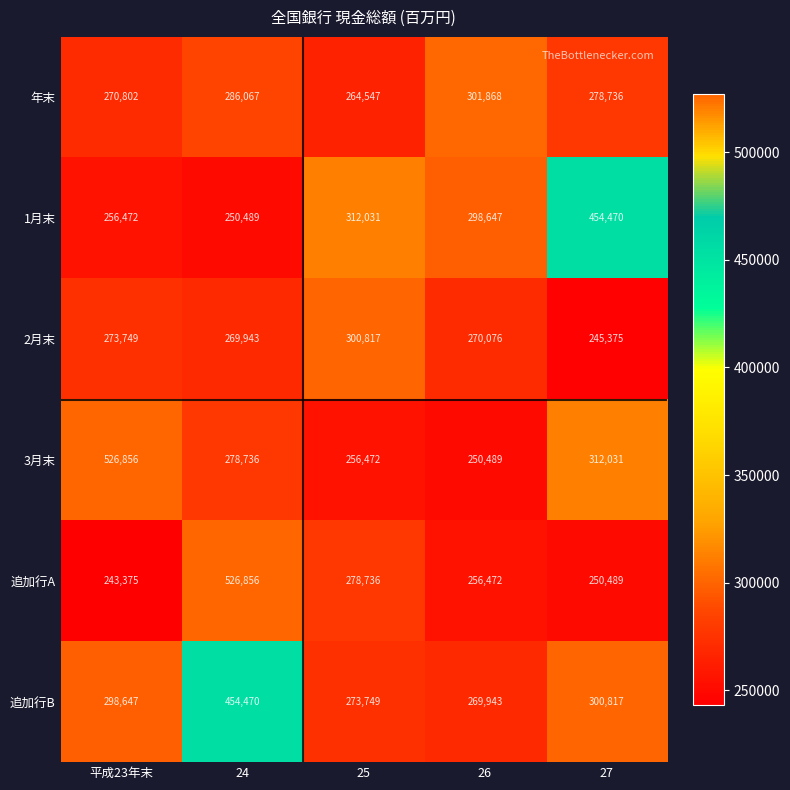

Which series has the widest spread of values?

追加行A